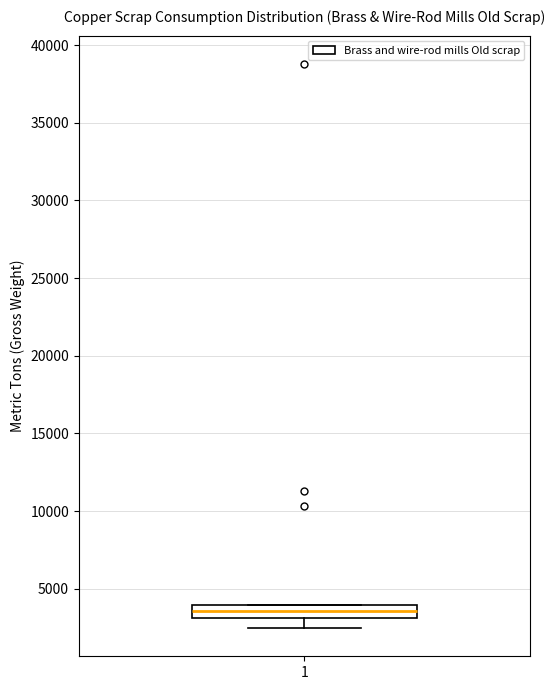

Read this box plot against the y-axis: the position of the median line, the range covered by the box, and the ends of both whiskers. The values are not printed on the chart, so give them approximately, as read against the axis.

median 3500, box 3000 to 4000, whiskers 2500 to 4000